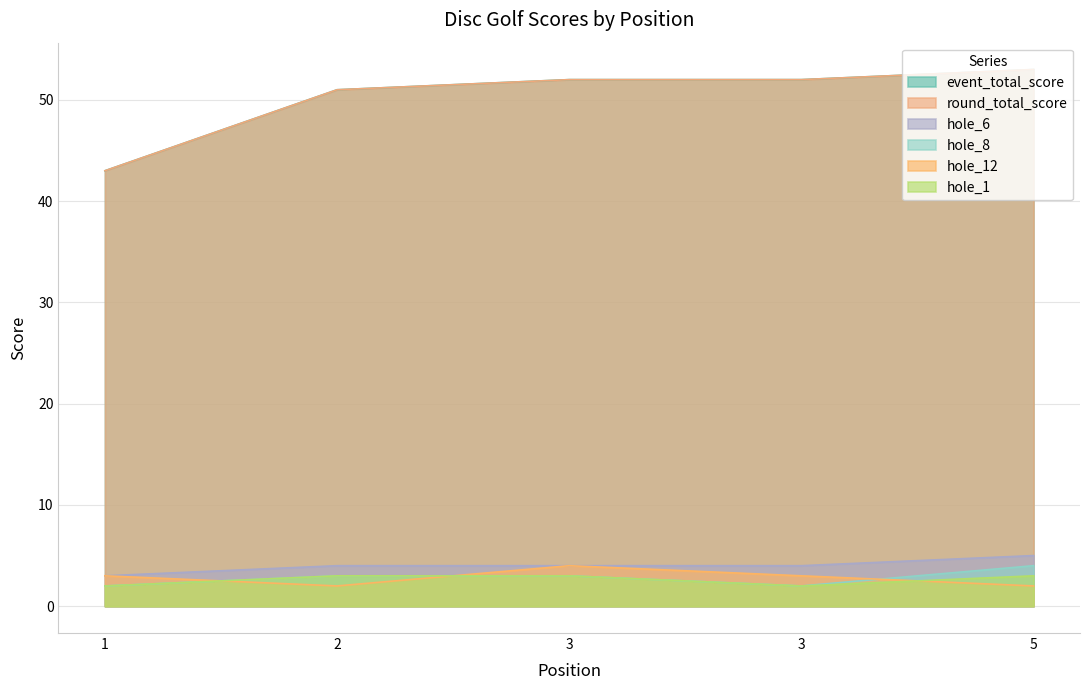

Which series changed the most between 3 and 5?

hole_8